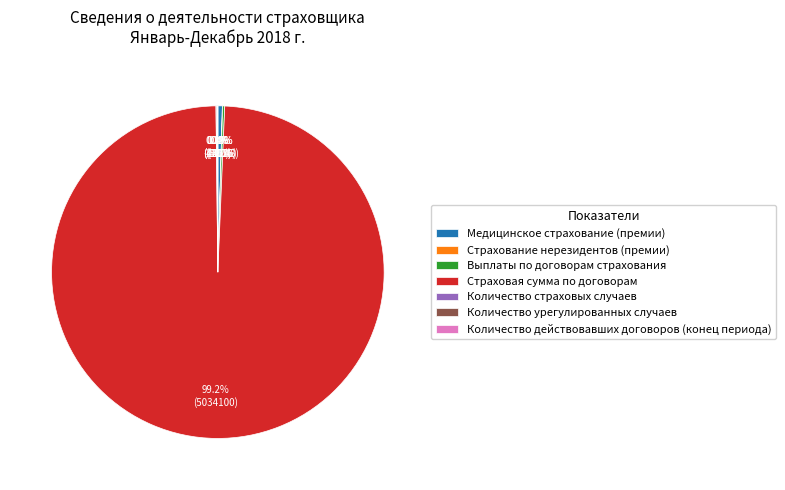

What percentage do Страховая сумма по договорам and Медицинское страхование (премии) together represent?

99.6%